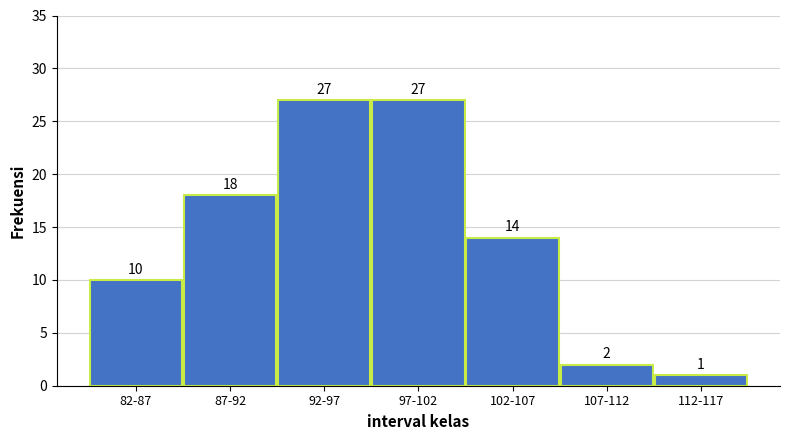

Reading left to right, extract all data points from this chart.

82-87=10	87-92=18	92-97=27	97-102=27	102-107=14	107-112=2	112-117=1